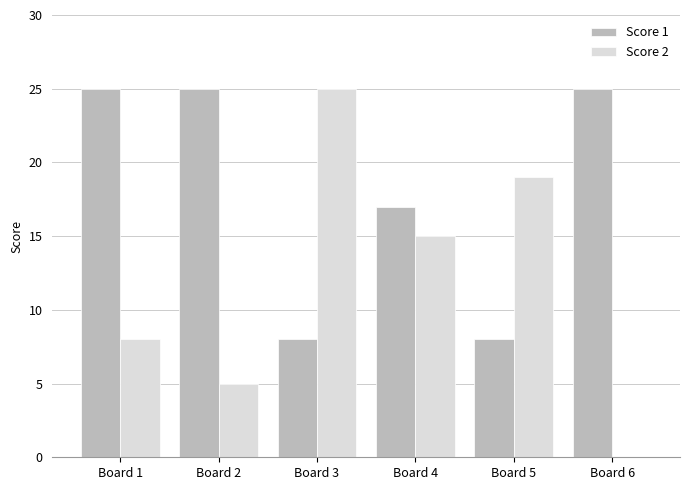

Which series changed the most between Board 2 and Board 3?

Score 2